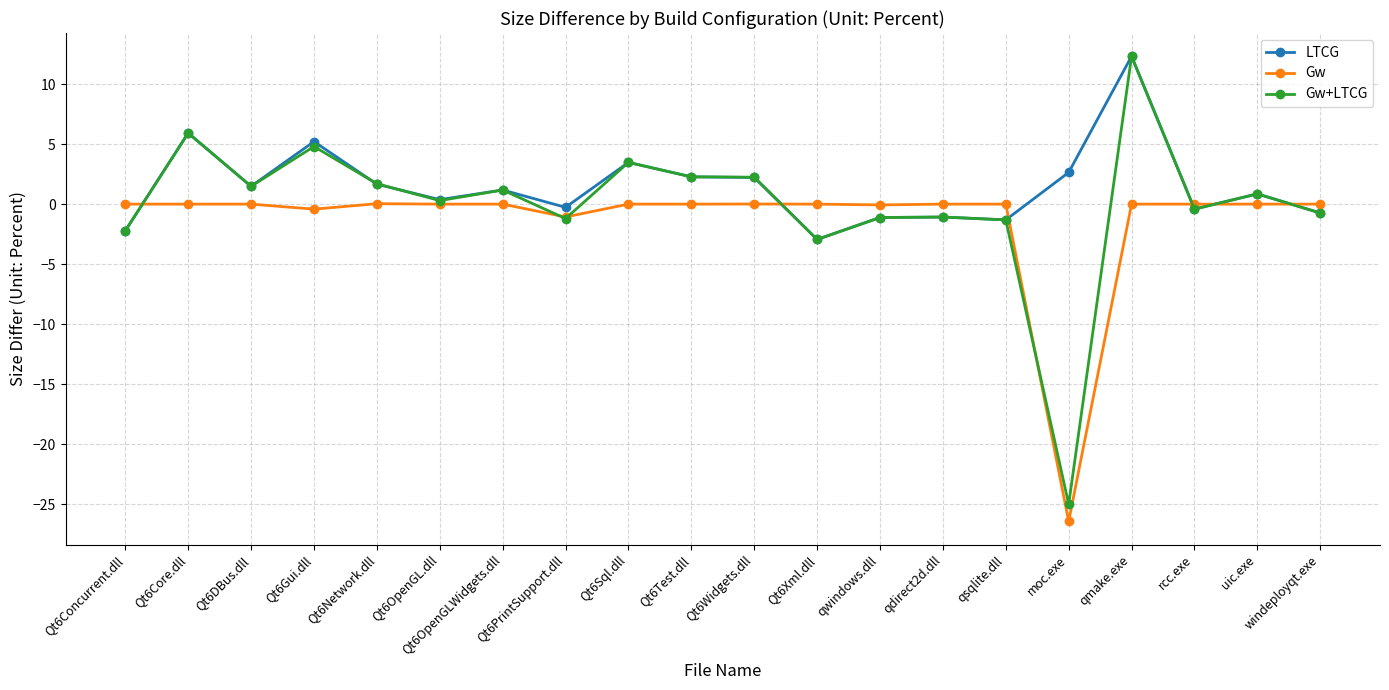

Count the number of categories in the chart.

20